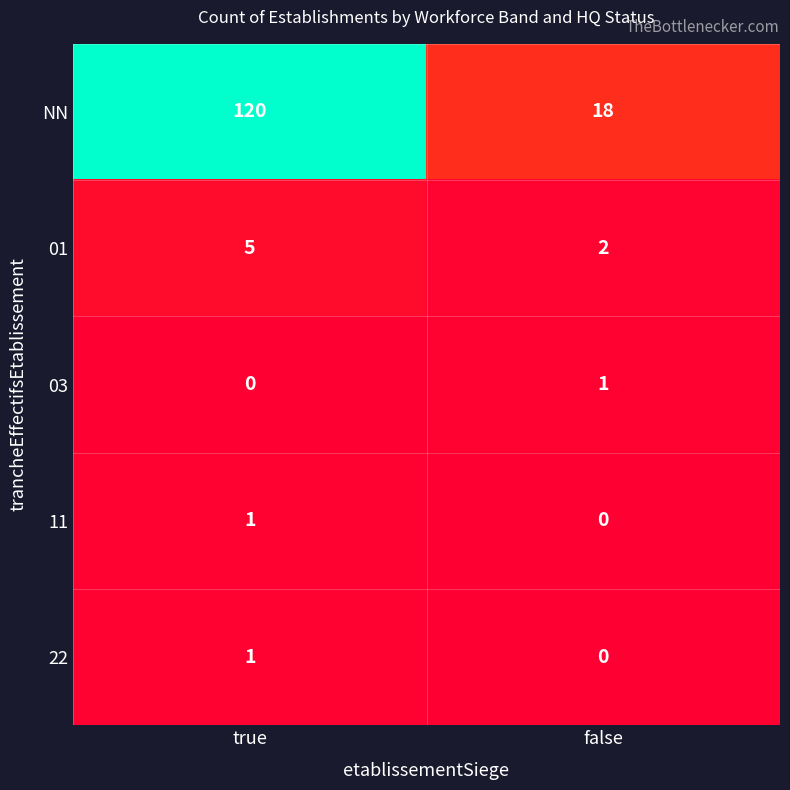

How many data points does each series have?

2